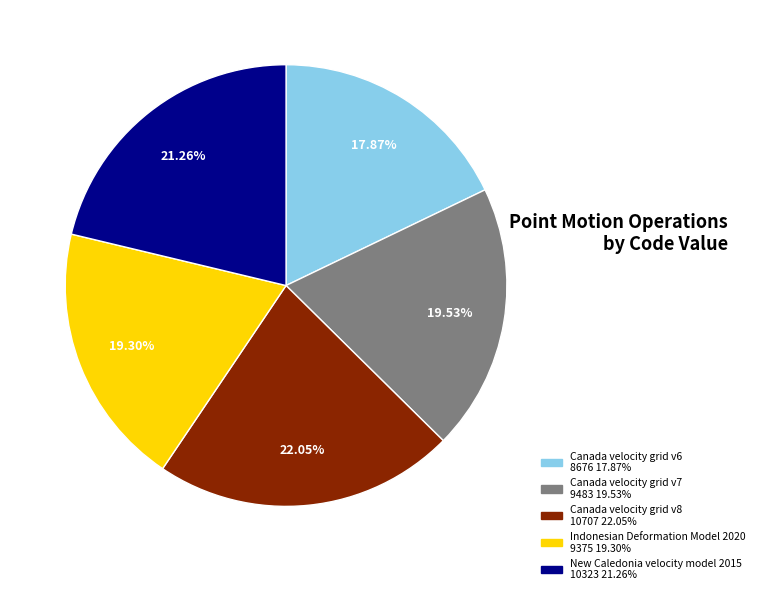

Between Indonesian Deformation Model 2020 and New Caledonia velocity model 2015, which is larger?

New Caledonia velocity model 2015